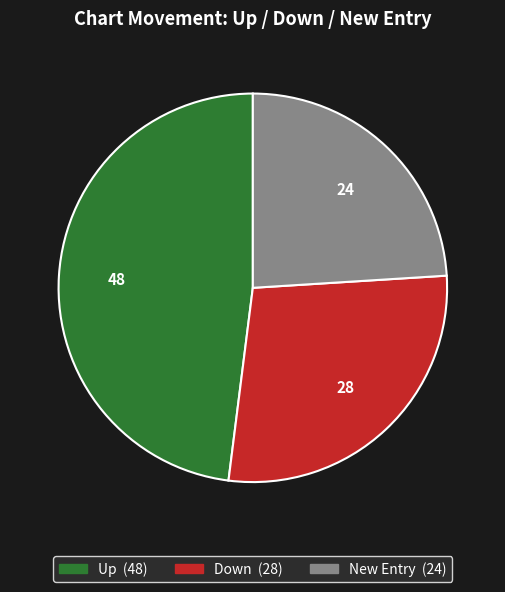

Is there a majority slice in this chart?

No